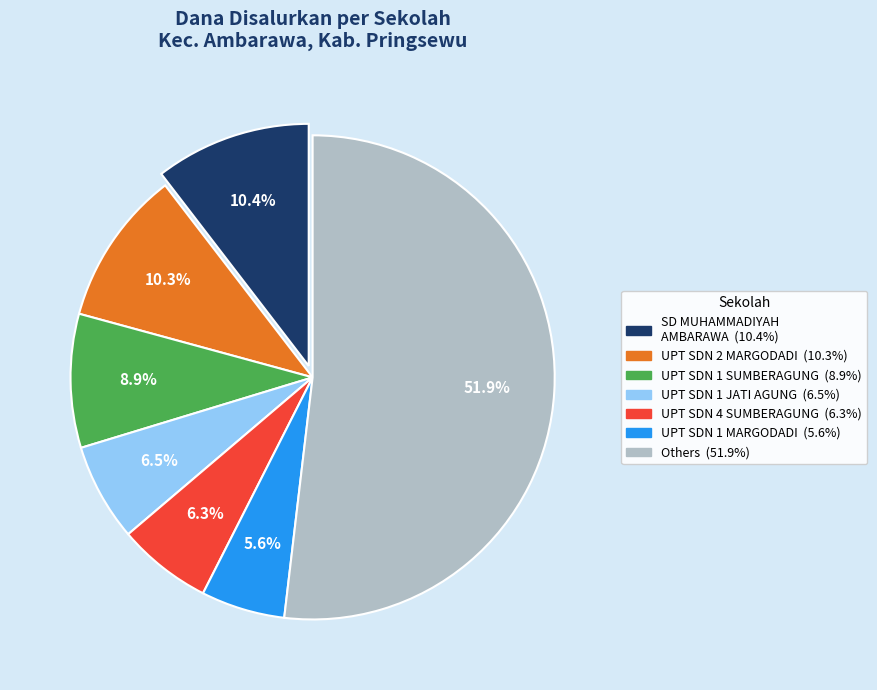

Is there a majority slice in this chart?

Yes